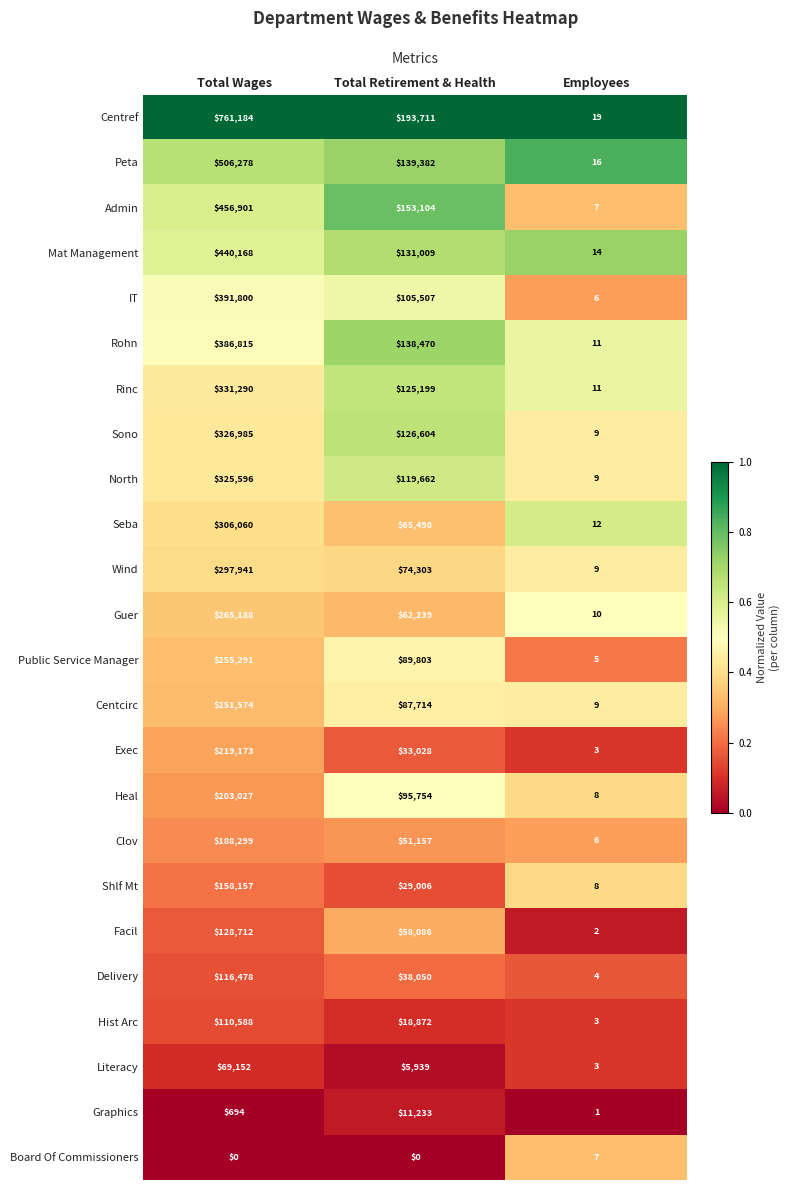

What is the difference between the Hist Arc values at Total Retirement & Health and Employees?

18869